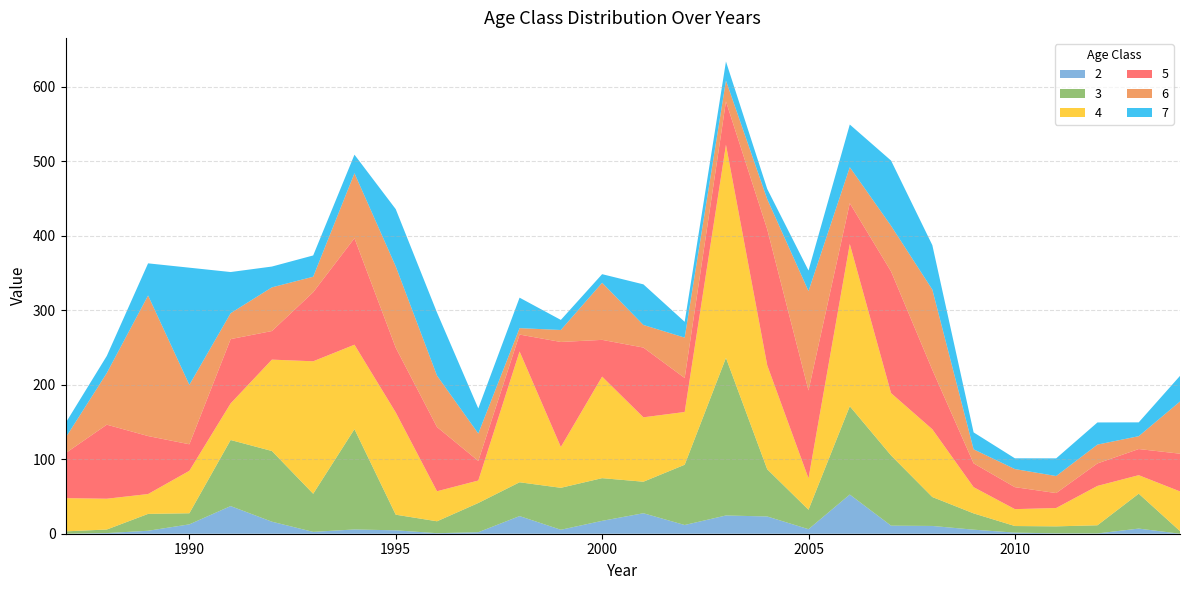

Reading left to right, list all the values displayed in this chart.

2: 1987=0.0	1988=0.9	1989=4.0	1990=12.6	1991=37.1	1992=16.1	1993=2.5	1994=5.7	1995=4.5	1996=0.7	1997=2.0	1998=23.7	1999=5.3	2000=17.3	2001=27.5	2002=11.7	2003=24.5	2004=23.1	2005=6.1	2006=52.6	2007=10.8	2008=10.4	2009=5.4	2010=1.5	2011=0.5	2012=0.4	2013=6.9	2014=0.0
3: 1987=3.1	1988=4.8	1989=22.6	1990=14.9	1991=88.7	1992=94.9	1993=51.1	1994=134.6	1995=21.0	1996=16.0	1997=39.2	1998=45.4	1999=56.3	2000=57.3	2001=42.3	2002=80.9	2003=211.5	2004=63.4	2005=26.1	2006=118.5	2007=94.2	2008=38.8	2009=21.9	2010=8.8	2011=9.4	2012=10.9	2013=46.9	2014=3.5
4: 1987=44.6	1988=41.3	1989=26.6	1990=57.0	1991=49.1	1992=122.6	1993=177.8	1994=113.3	1995=137.2	1996=40.3	1997=30.1	1998=175.5	1999=54.8	2000=136.3	2001=86.4	2002=70.8	2003=286.0	2004=139.5	2005=42.1	2006=217.7	2007=83.6	2008=90.9	2009=35.2	2010=22.7	2011=24.6	2012=52.8	2013=24.8	2014=53.2
5: 1987=60.3	1988=99.4	1989=77.8	1990=35.6	1991=86.3	1992=38.4	1993=92.7	1994=142.9	1995=86.9	1996=86.2	1997=26.3	1998=22.7	1999=140.9	2000=49.3	2001=93.6	2002=45.6	2003=58.1	2004=182.4	2005=117.9	2006=54.8	2007=163.3	2008=79.8	2009=31.9	2010=29.5	2011=20.1	2012=30.2	2013=35.1	2014=50.6
6: 1987=20.6	1988=69.3	1989=188.7	1990=79.8	1991=34.8	1992=58.6	1993=20.8	1994=87.2	1995=109.1	1996=68.9	1997=36.7	1998=8.6	1999=16.1	2000=76.6	2001=30.3	2002=54.2	2003=28.0	2004=40.5	2005=133.4	2006=48.3	2007=61.2	2008=107.6	2009=18.8	2010=24.3	2011=22.9	2012=25.3	2013=17.2	2014=70.0
7: 1987=19.8	1988=22.9	1989=43.1	1990=157.2	1991=55.2	1992=27.9	1993=28.6	1994=24.9	1995=76.8	1996=84.7	1997=33.7	1998=40.9	1999=13.5	2000=11.6	2001=54.5	2002=21.2	2003=25.6	2004=13.7	2005=27.6	2006=57.2	2007=87.5	2008=59.7	2009=22.7	2010=14.4	2011=23.7	2012=29.7	2013=18.6	2014=34.4